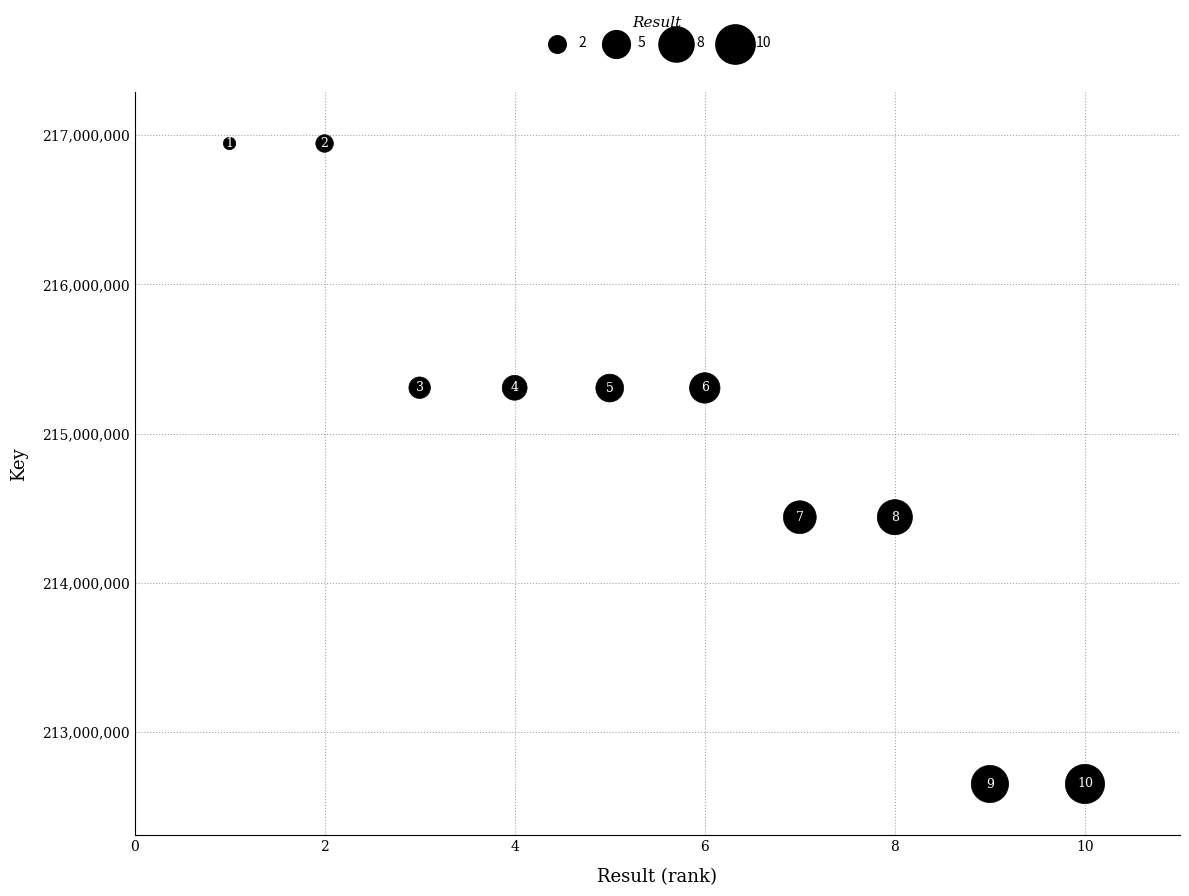

What is the average Y value?

214929949